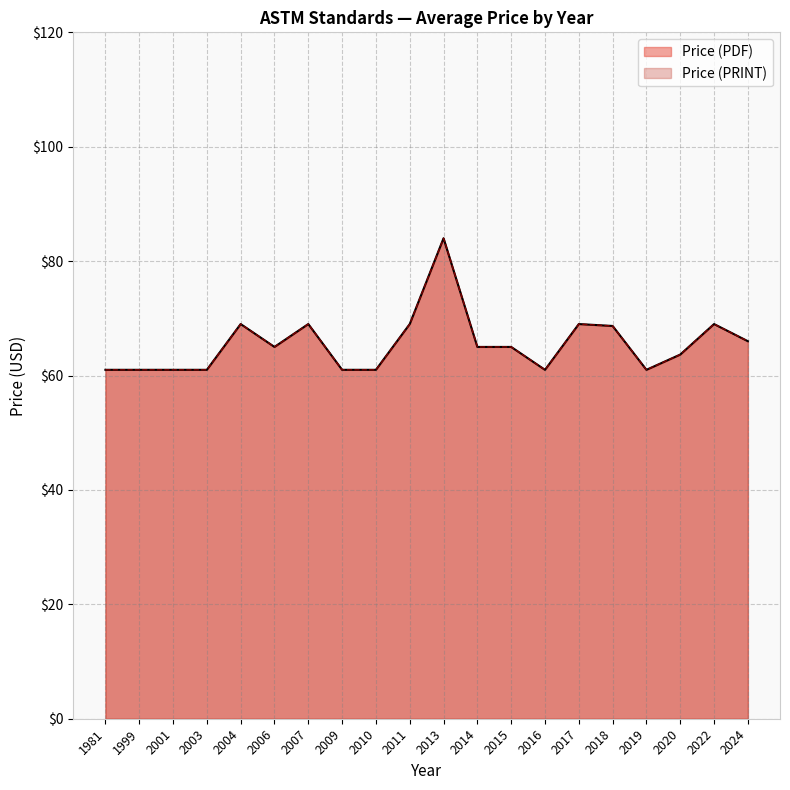

What are all the series names shown in the legend?

Price (PDF), Price (PRINT)